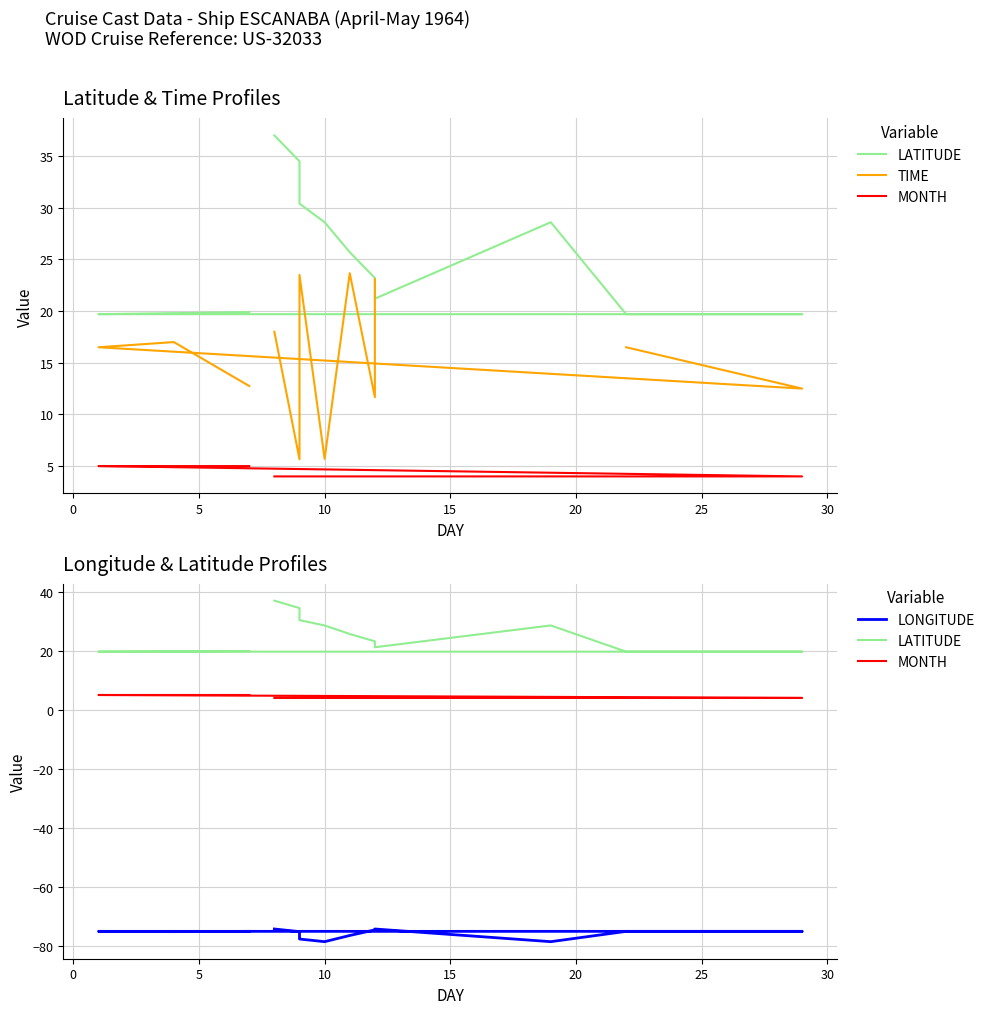

What are all the series names shown in the legend?

LATITUDE, TIME, MONTH, LONGITUDE